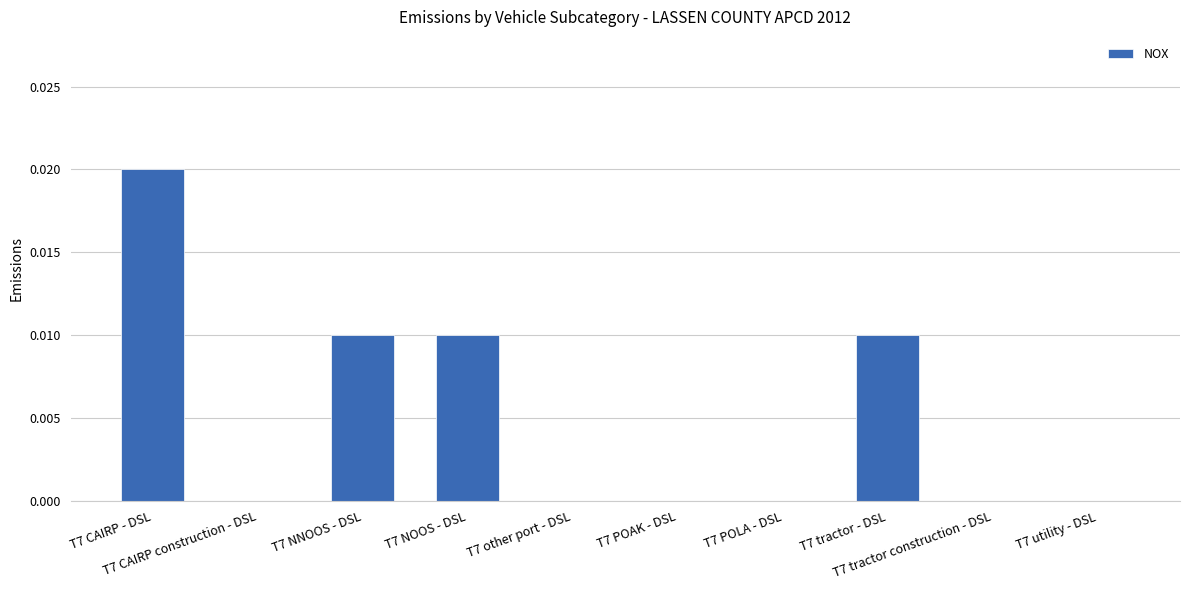

The chart shows a value of -0.0 at T7 POLA - DSL. True or false?

False